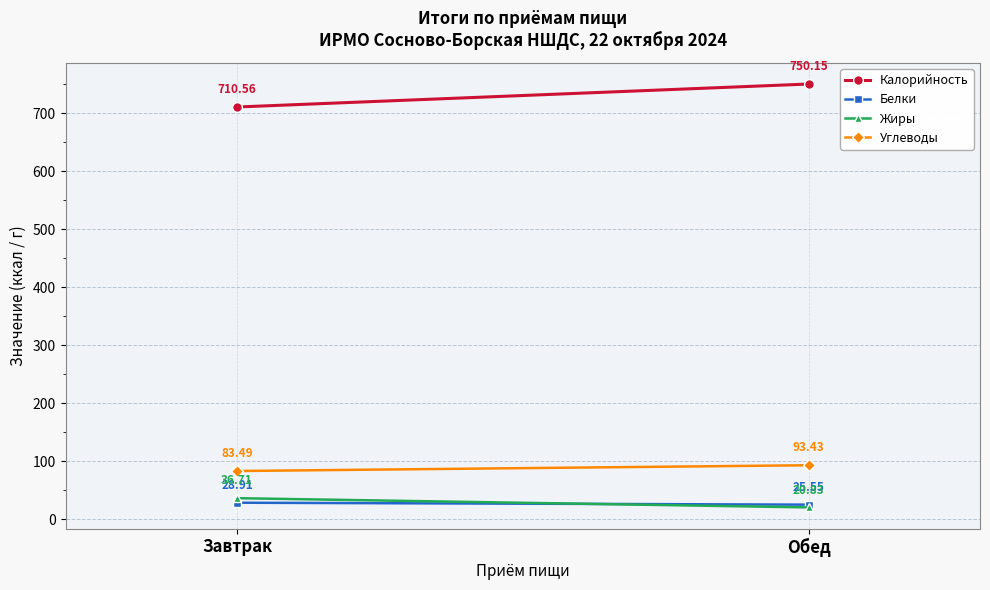

Count the number of categories in the chart.

2